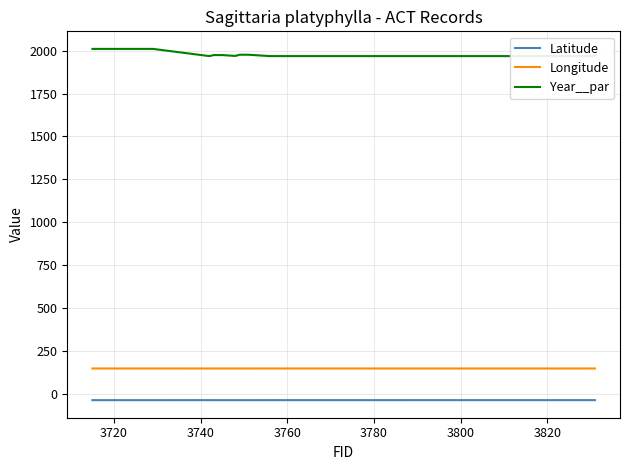

True or false: Longitude and Latitude intersect in this chart.

False